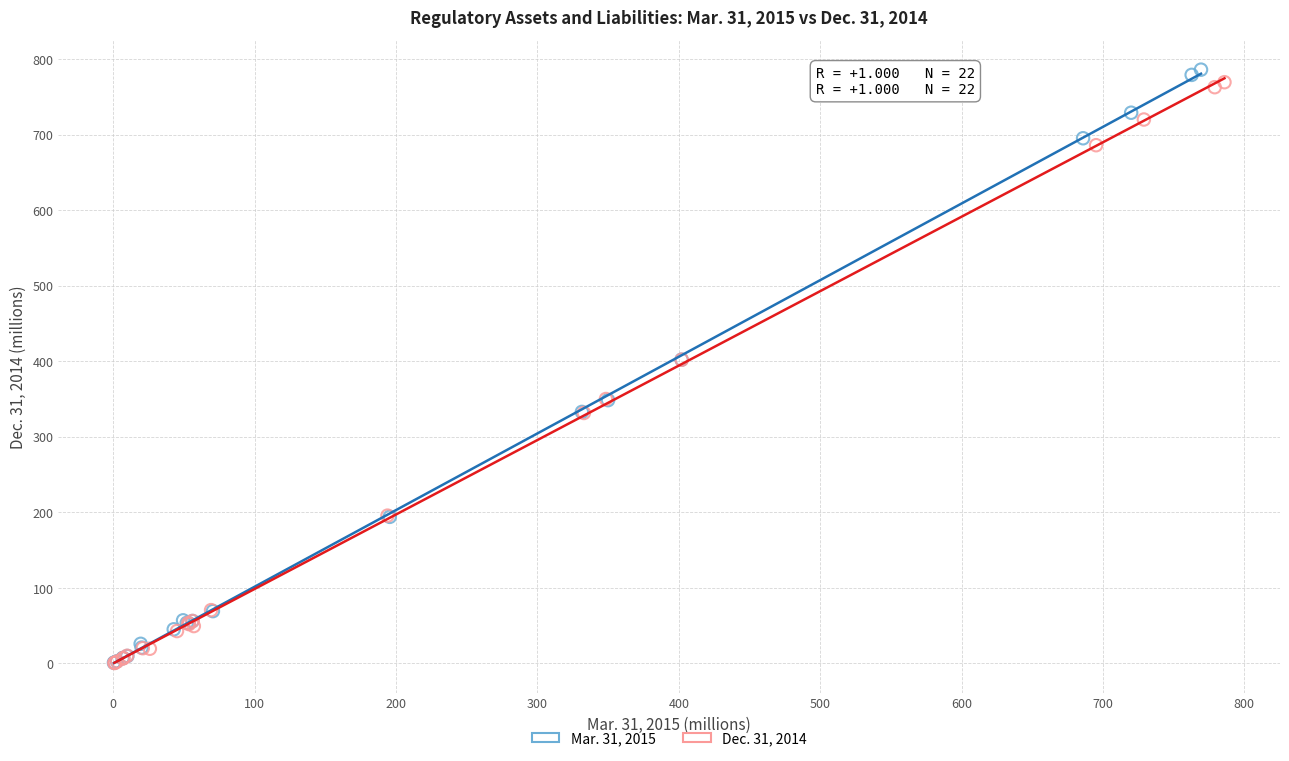

Which series has the largest Y range (max minus min)?

Mar. 31, 2015